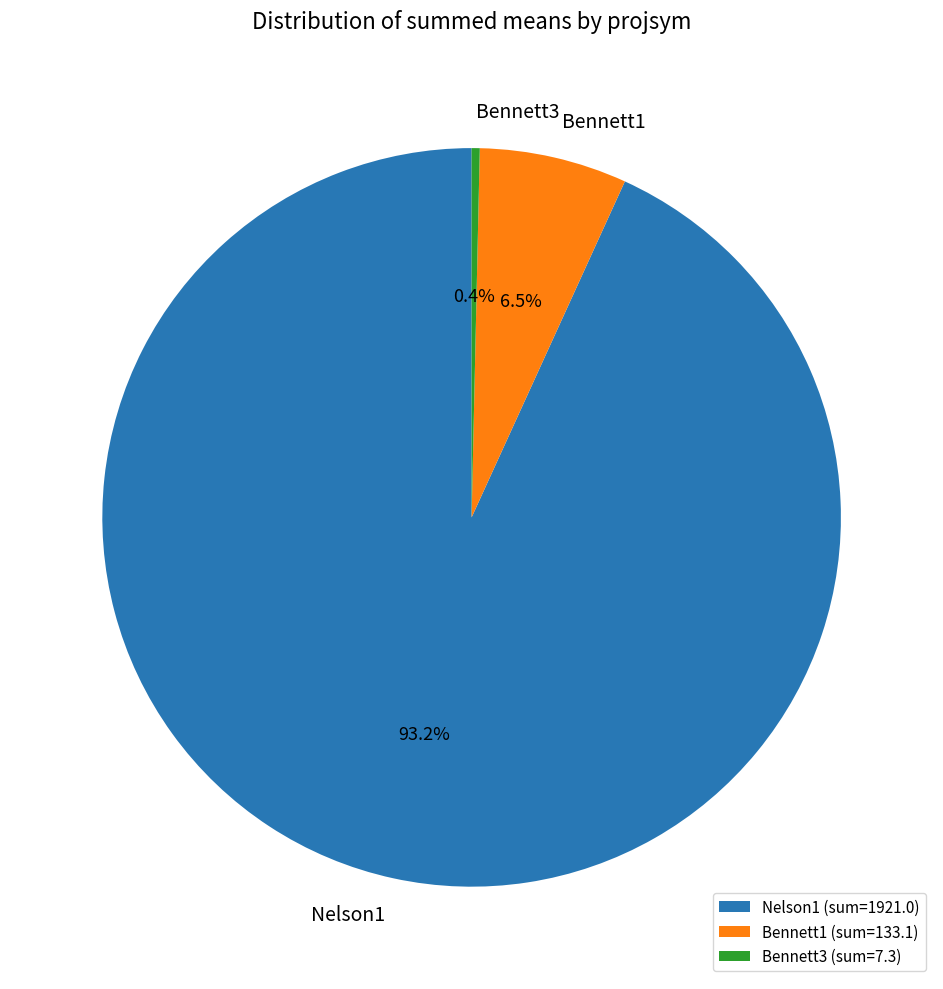

Is there a majority slice in this chart?

Yes